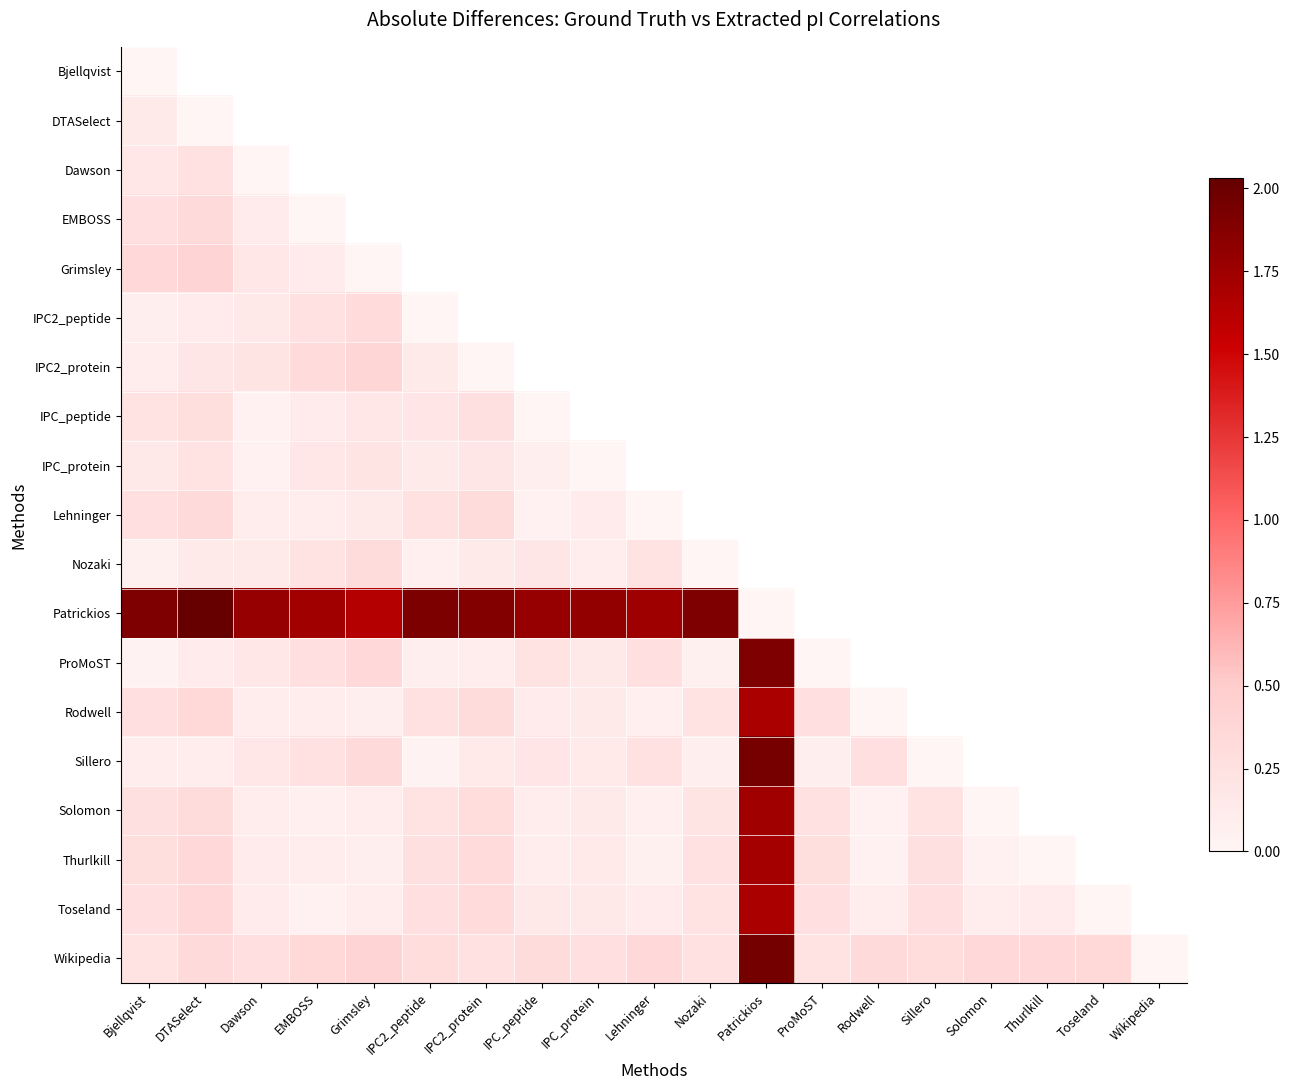

Rank the categories by Toseland value from lowest to highest.

Toseland, EMBOSS, Rodwell, Solomon, Grimsley, Dawson, Thurlkill, Lehninger, IPC_protein, IPC_peptide, Nozaki, IPC2_peptide, Sillero, ProMoST, Bjellqvist, IPC2_protein, DTASelect, Patrickios, Wikipedia